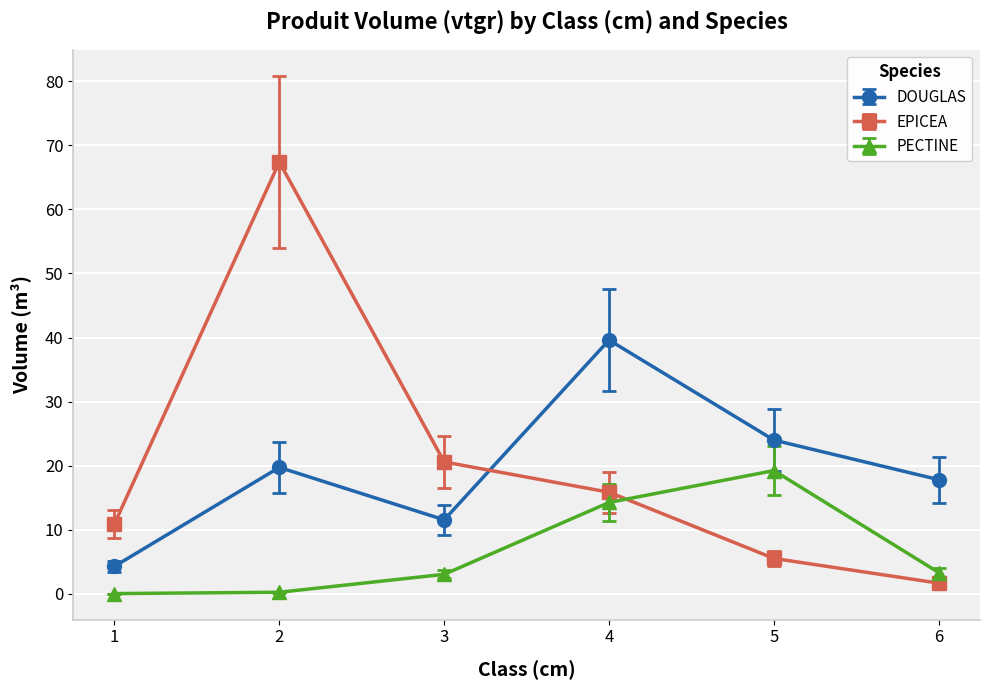

Count the number of categories in the chart.

6